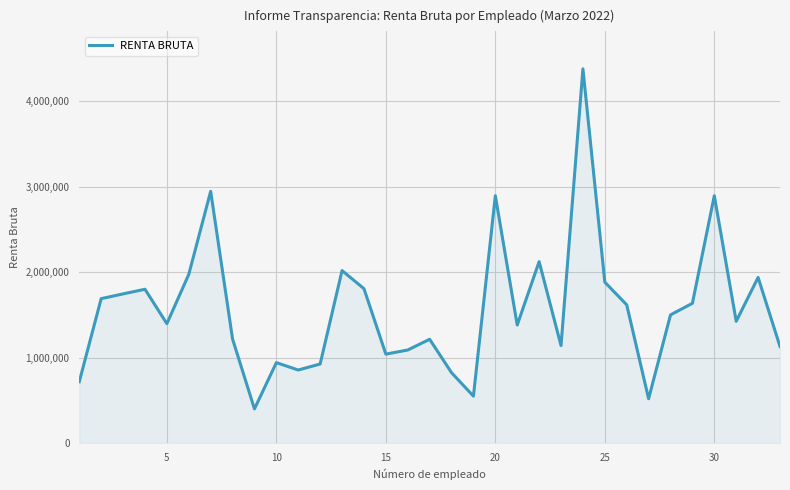

What is the greatest value displayed?

4378428